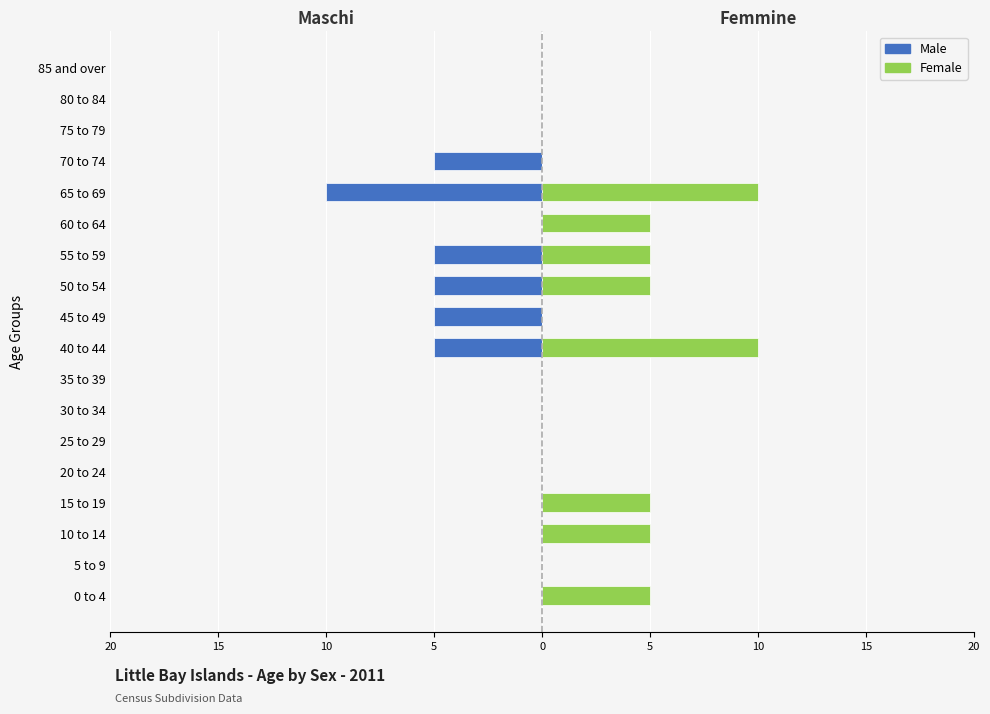

How many bars are there in total?

36